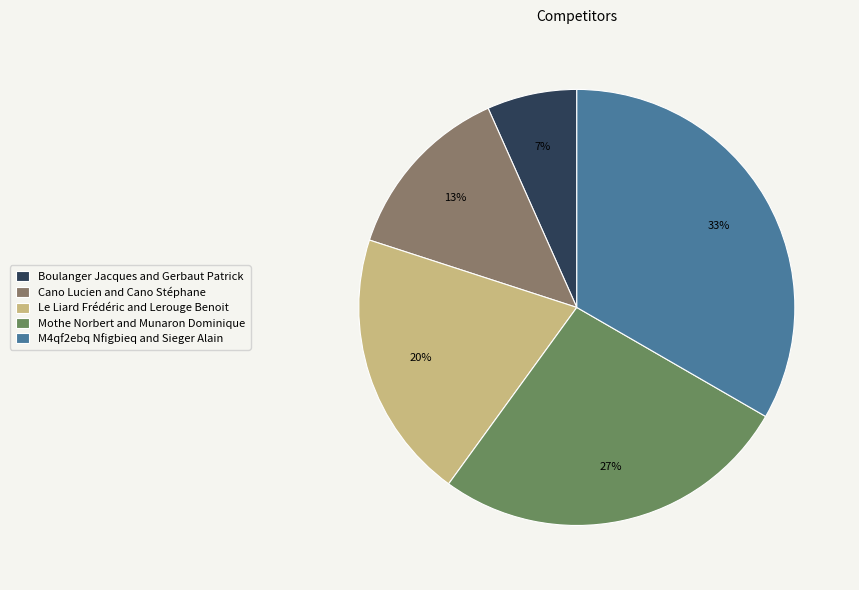

Which slice is the largest?

M4qf2ebq Nfigbieq and Sieger Alain